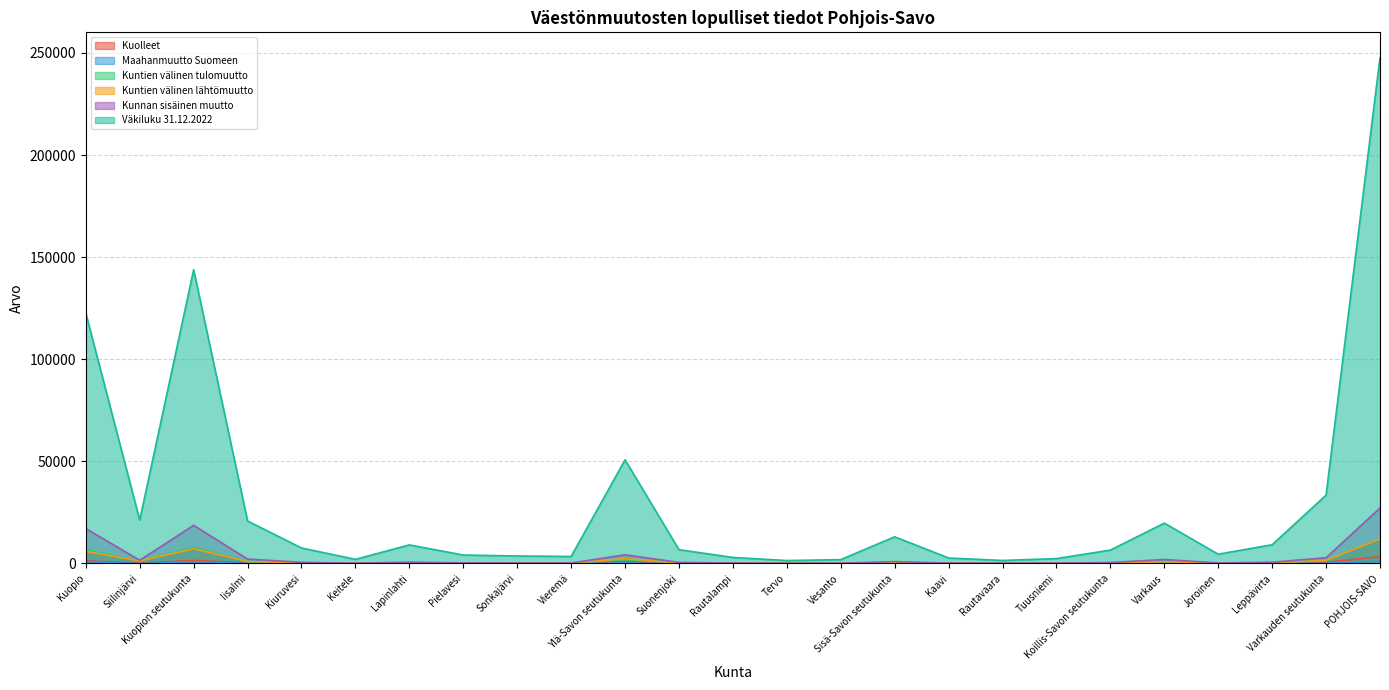

True or false: Maahanmuutto Suomeen and Kuntien välinen tulomuutto intersect in this chart.

False